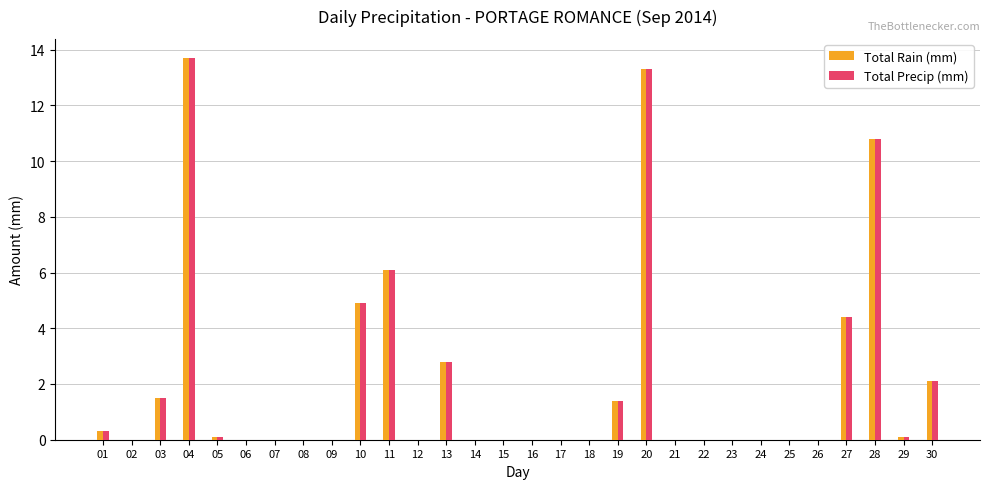

Count the number of categories in the chart.

30